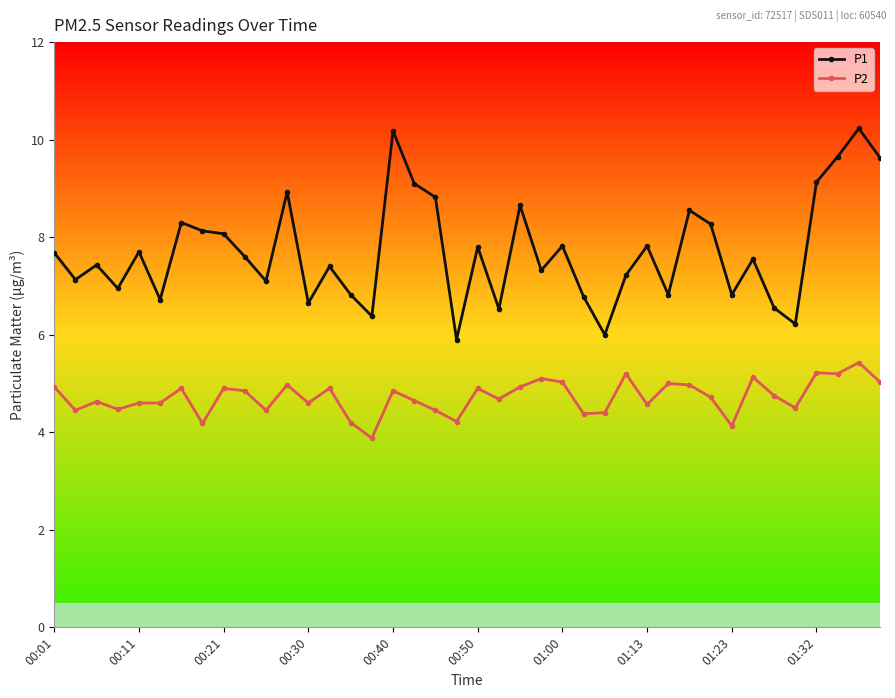

True or false: P2 and P1 cross at least once.

False